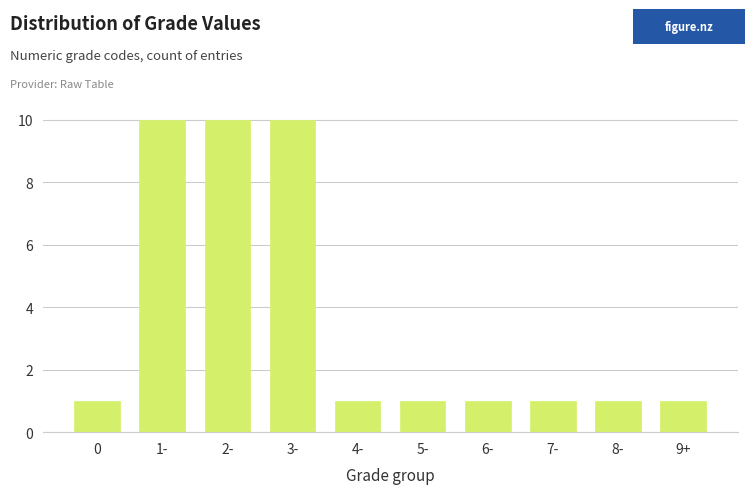

Reading right to left, what are all the values shown in this chart?

9+=1	8-=1	7-=1	6-=1	5-=1	4-=1	3-=10	2-=10	1-=10	0=1